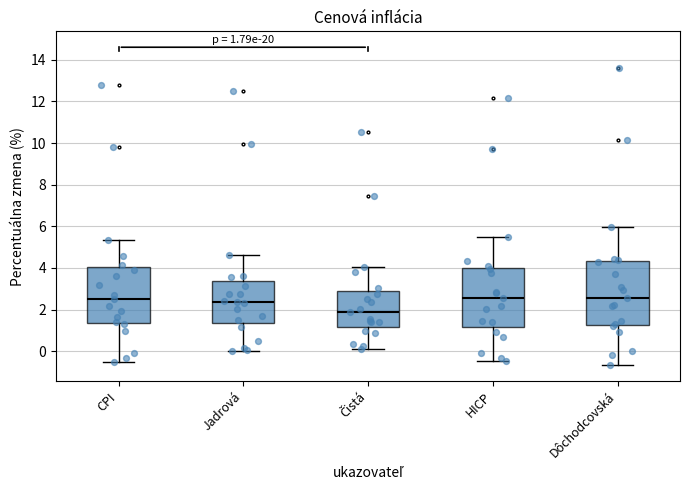

Comparing the boxes themselves (not the whiskers), which one is the tallest?

Dôchodcovská